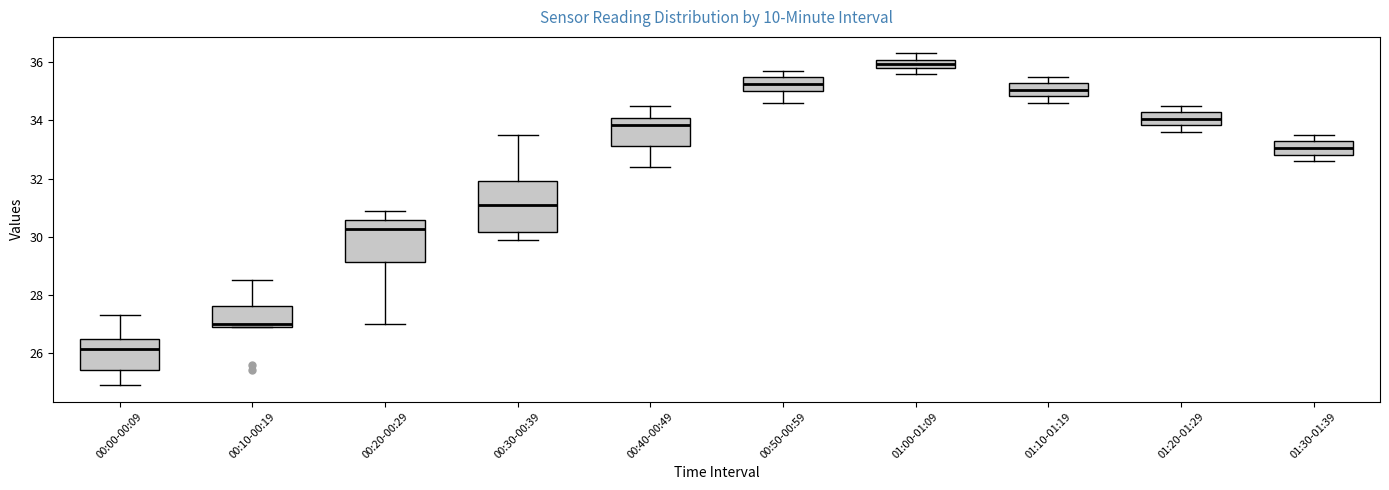

Which box's median line is the lowest?

00:00-00:09